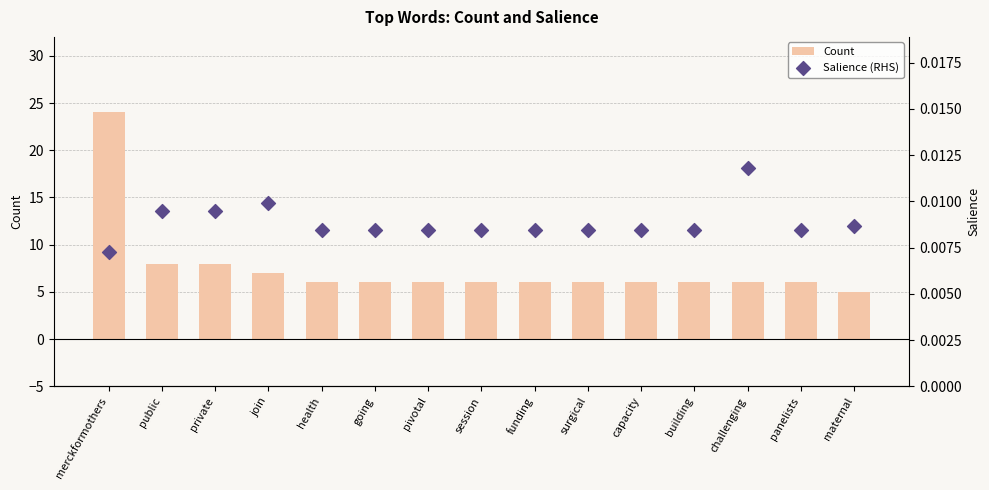

Which series has the largest Y range (max minus min)?

Count